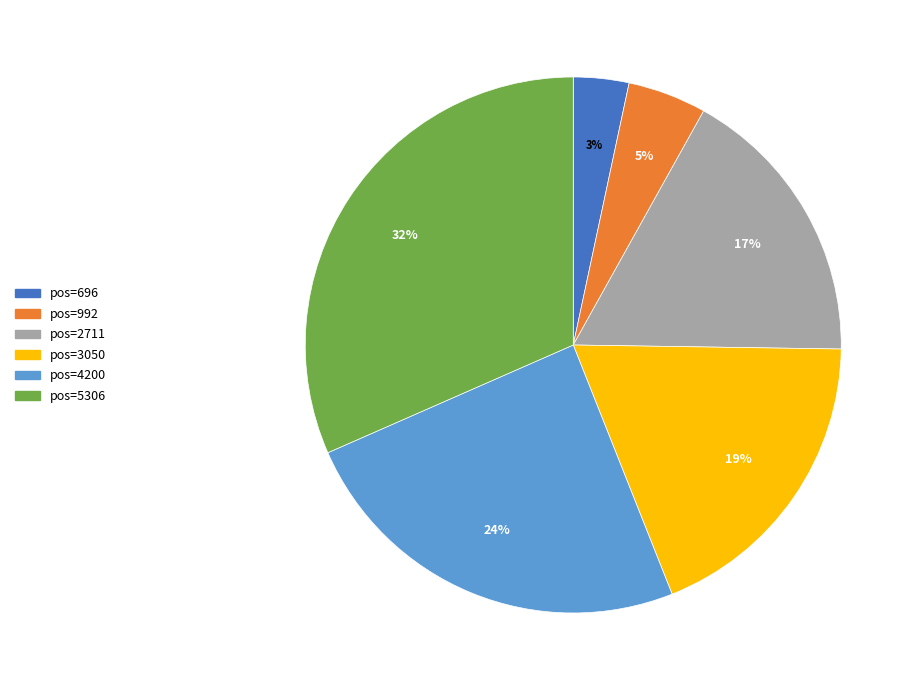

How many segments does this pie chart have?

6